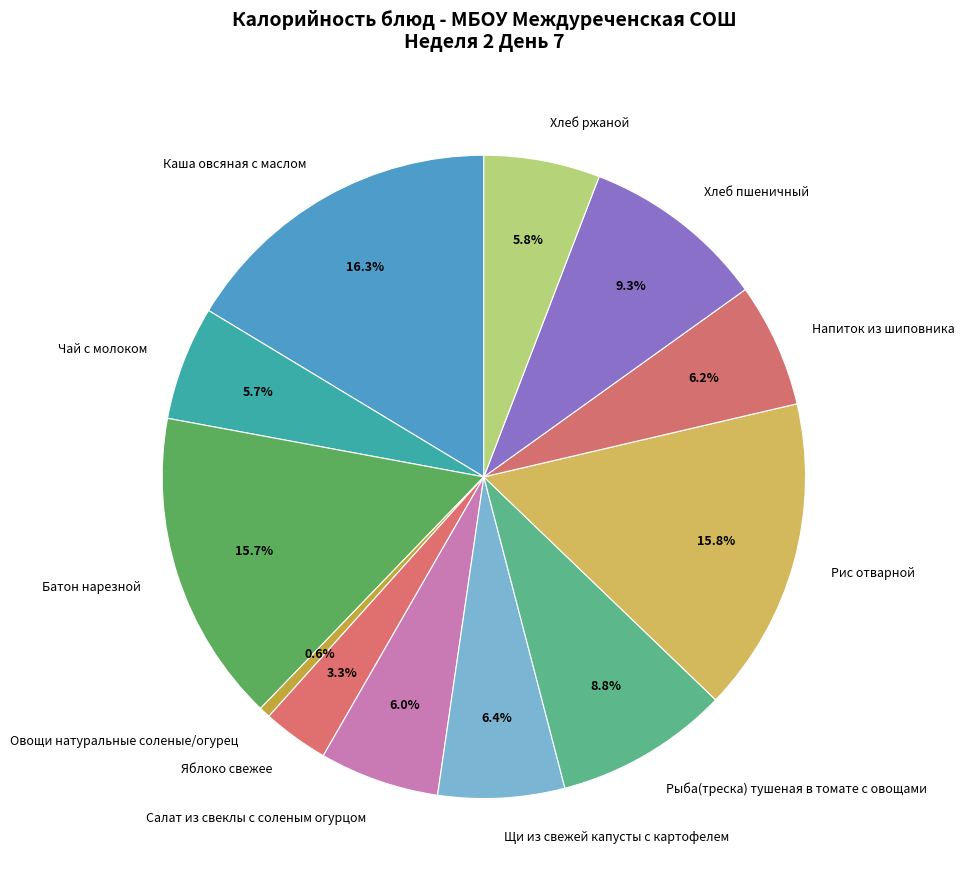

Which category has the smallest portion of the pie?

Овощи натуральные соленые/огурец